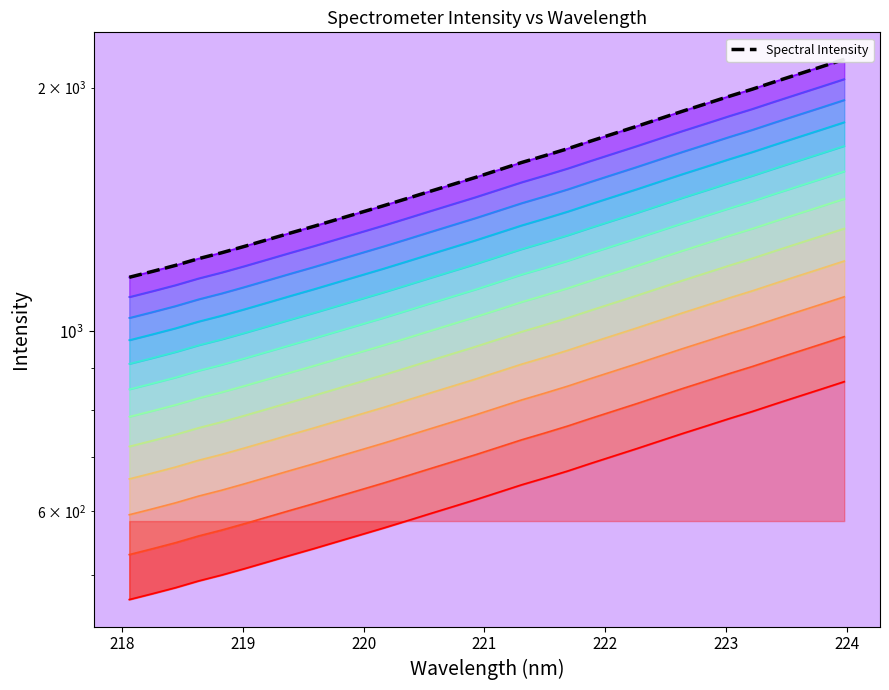

Between 221.8812 and 222.8355, which is larger?

222.8355